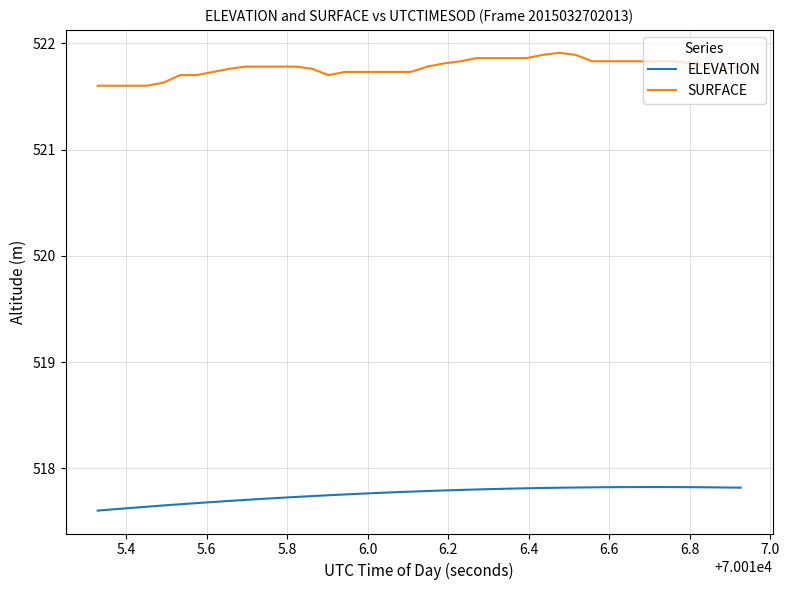

What is the lowest value of the SURFACE series?

521.6